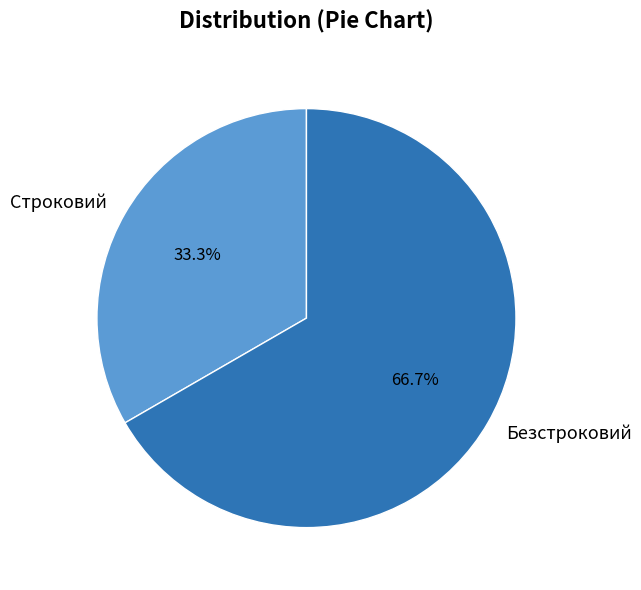

Which has a higher value, Строковий or Безстроковий?

Безстроковий